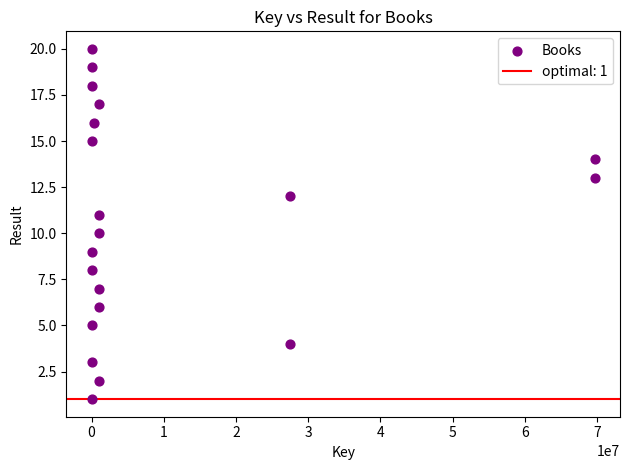

What is the range of X values (max minus min)?

69695934